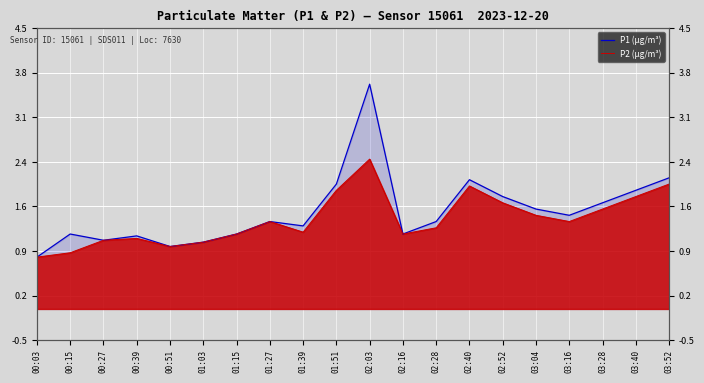

How many values in the P2 (µg/m³) series exceed 1?

17